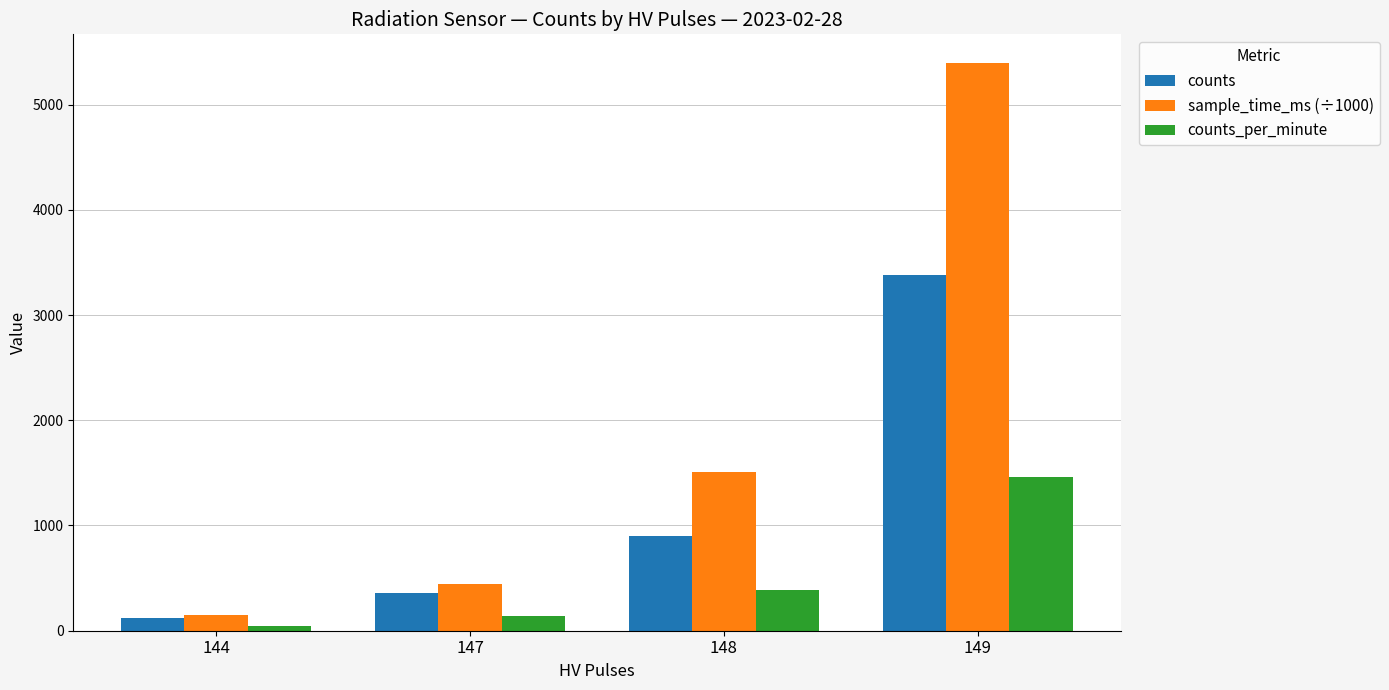

Which series has the widest spread of values?

sample_time_ms (÷1000)